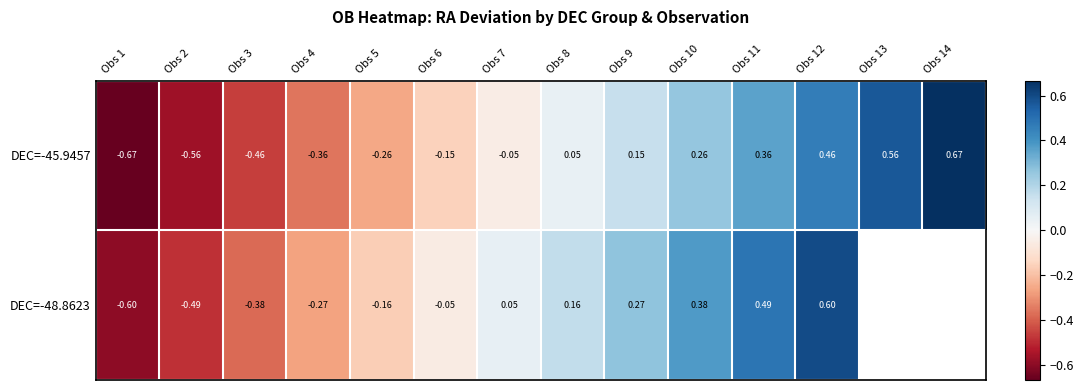

Between Obs 11 and Obs 13, which is larger?

Obs 13